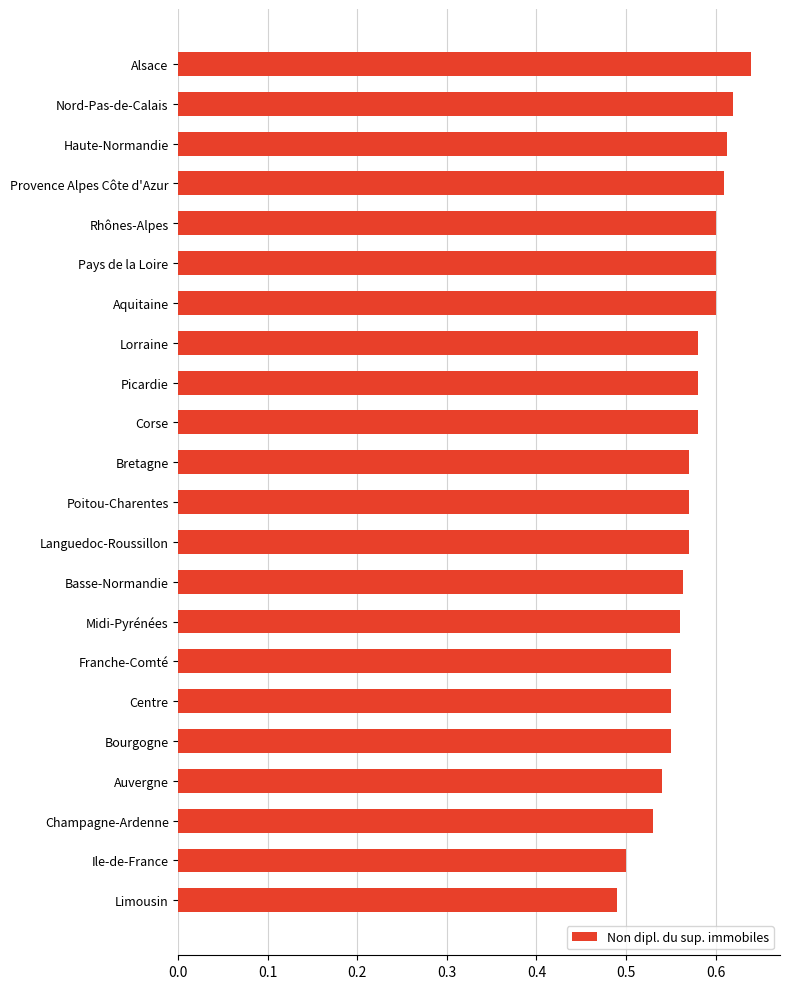

What is the sum of the values at Lorraine and Bourgogne?

1.1